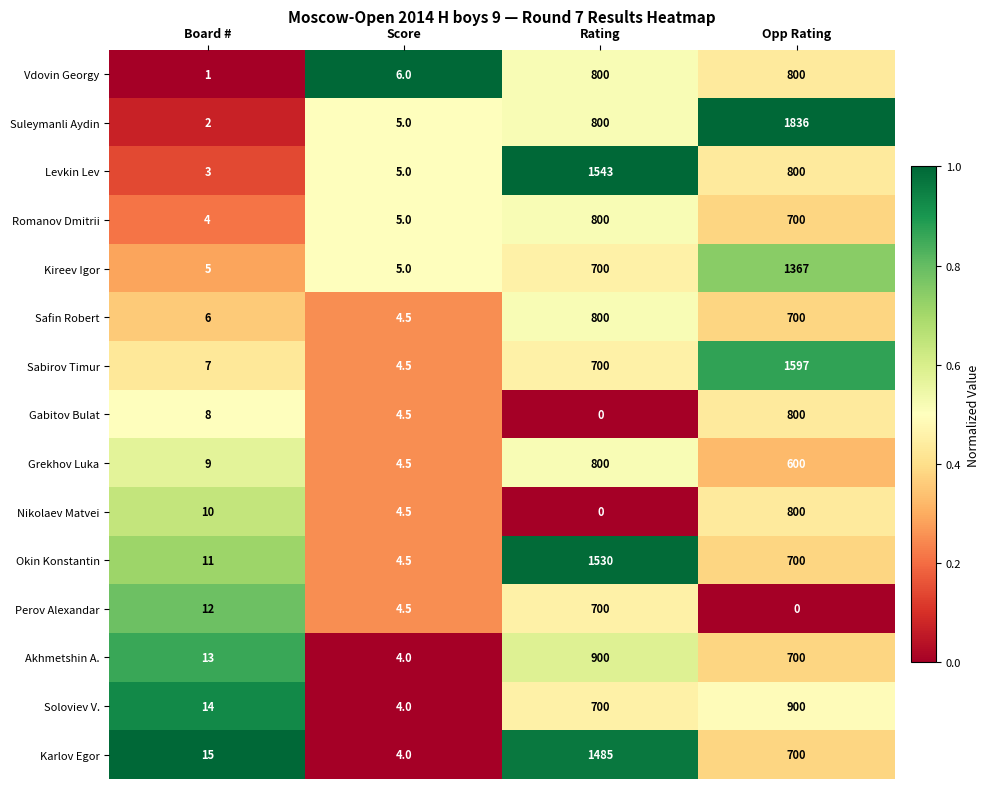

At Board #, list the series in order from smallest to largest.

Vdovin Georgy, Suleymanli Aydin, Levkin Lev, Romanov Dmitrii, Kireev Igor, Safin Robert, Sabirov Timur, Gabitov Bulat, Grekhov Luka, Nikolaev Matvei, Okin Konstantin, Perov Alexandar, Akhmetshin A., Soloviev V., Karlov Egor